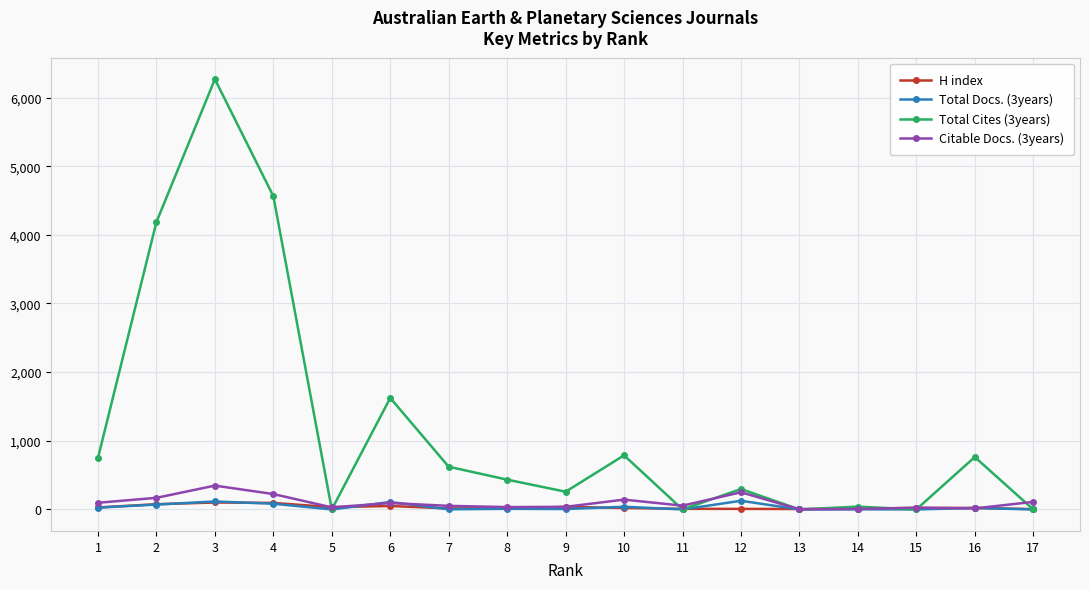

What value does the Total Cites (3years) series have at 4?

4563